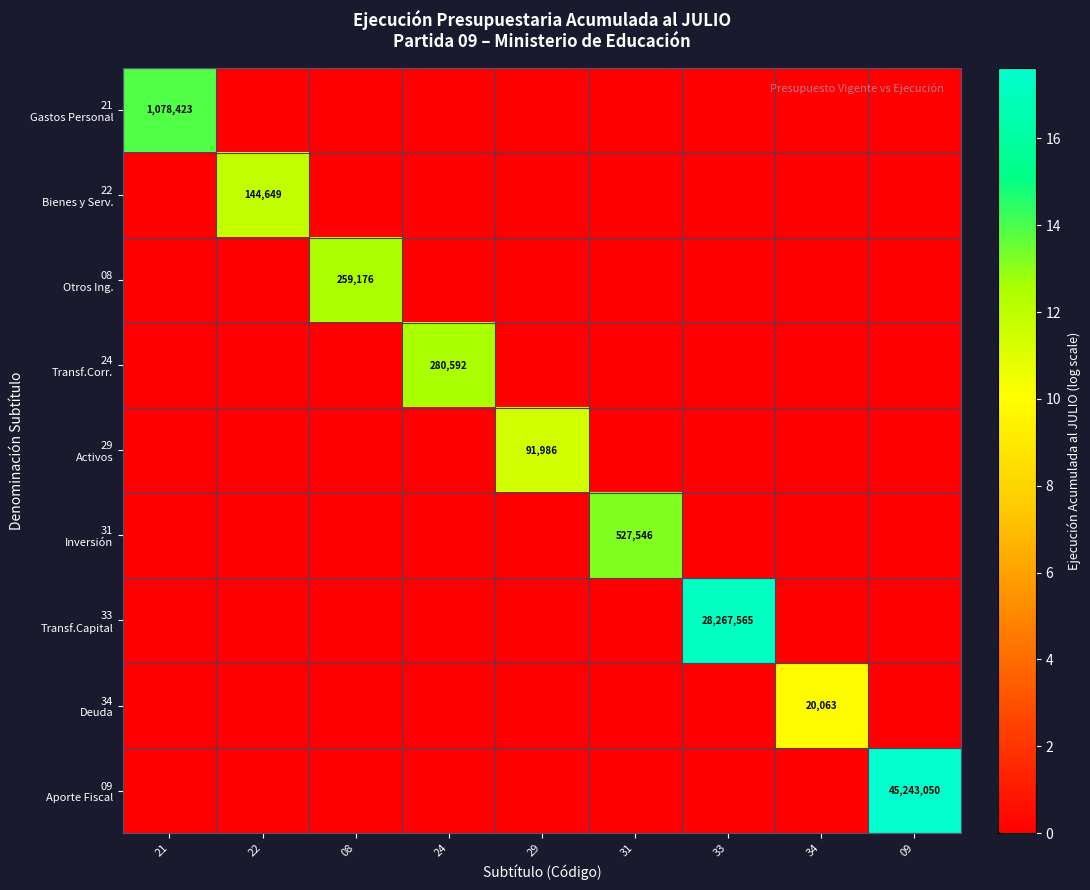

Rank the series by their maximum value, from lowest to highest.

34 Deuda, 29 Activos, 22 Bienes y Serv., 08 Otros Ing., 24 Transf.Corr., 31 Inversión, 21 Gastos Personal, 33 Transf.Capital, 09 Aporte Fiscal